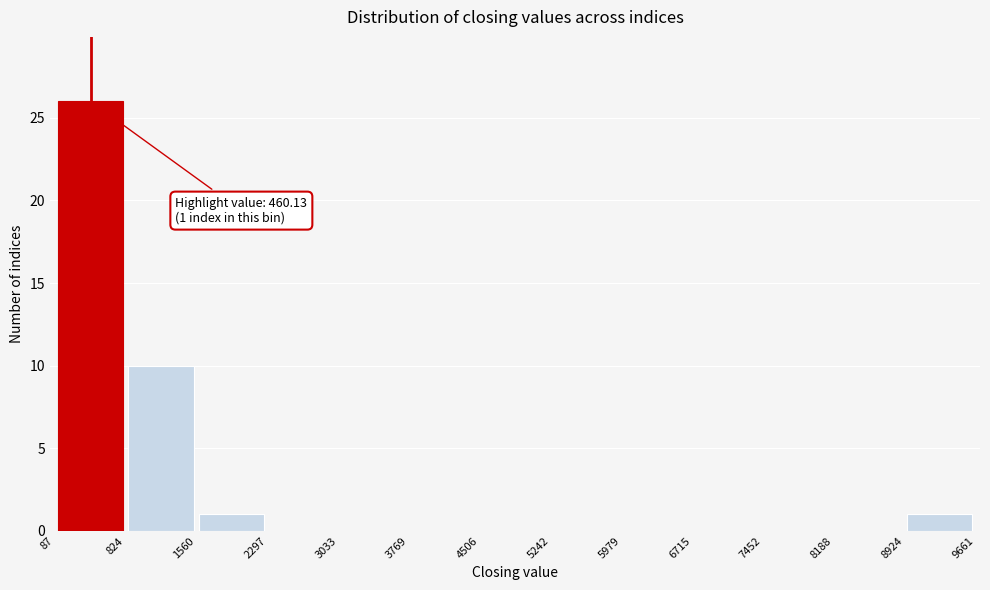

Over which range of the x-axis is the bar tallest?

87 to 824